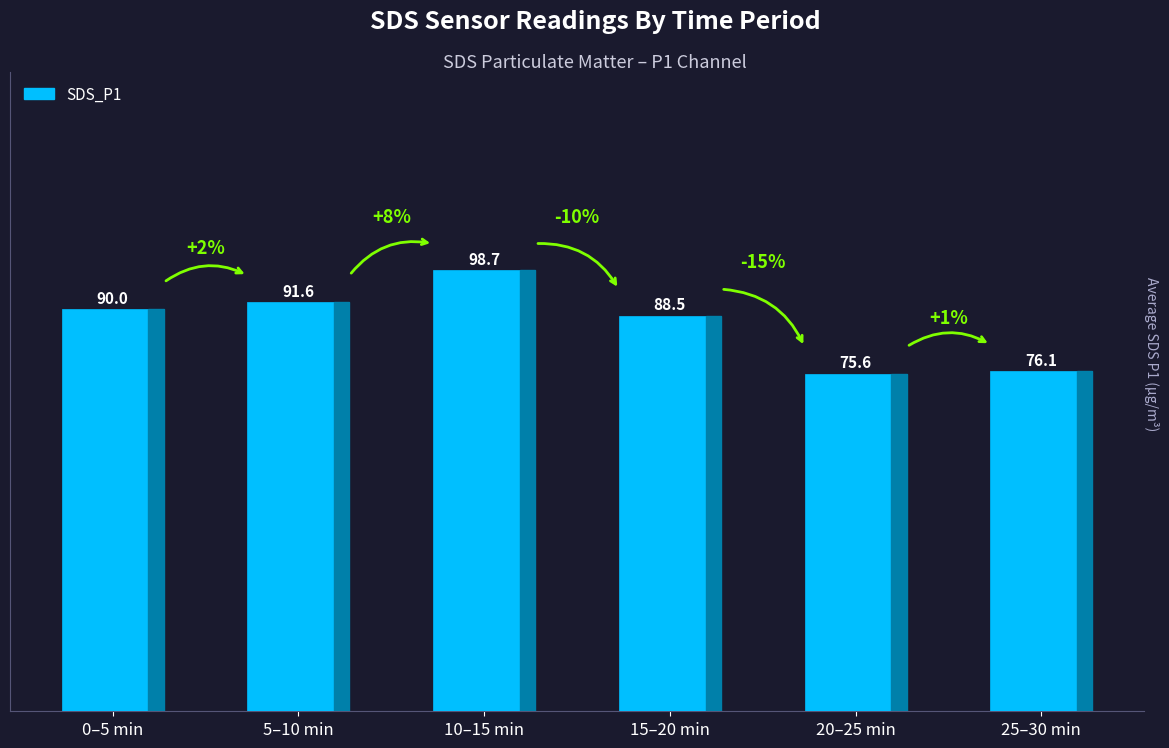

Reading right to left, what are all the values shown in this chart?

76.1	75.6	88.5	98.7	91.6	90.0